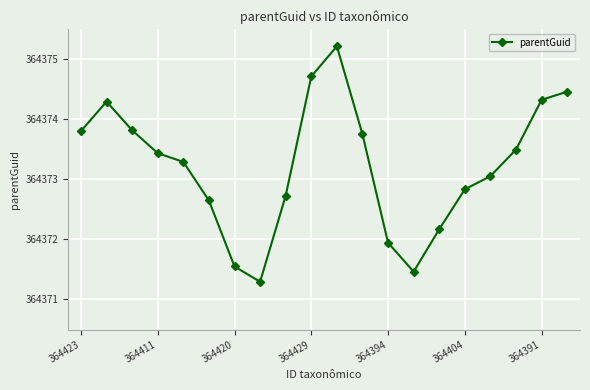

What is the maximum value shown in the chart?

364375.2